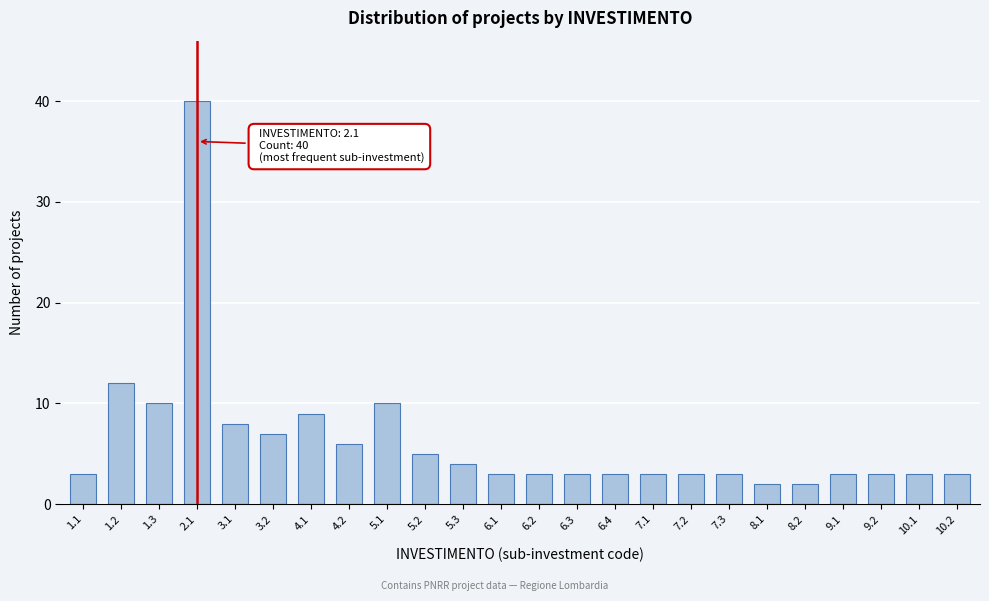

Reading left to right, list all the values displayed in this chart.

3	12	10	40	8	7	9	6	10	5	4	3	3	3	3	3	3	3	2	2	3	3	3	3